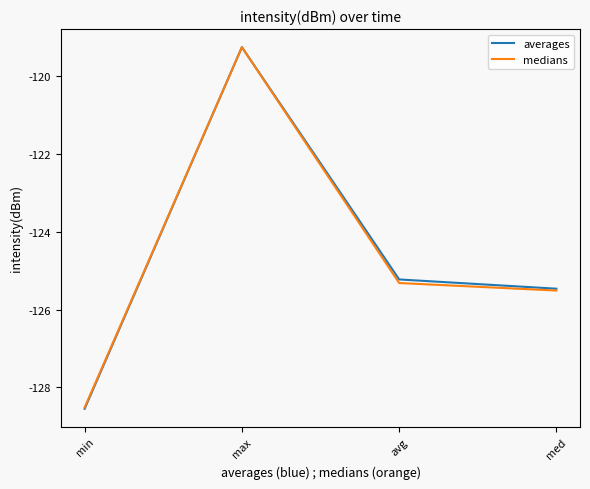

At which category is the sum across all series the highest?

max